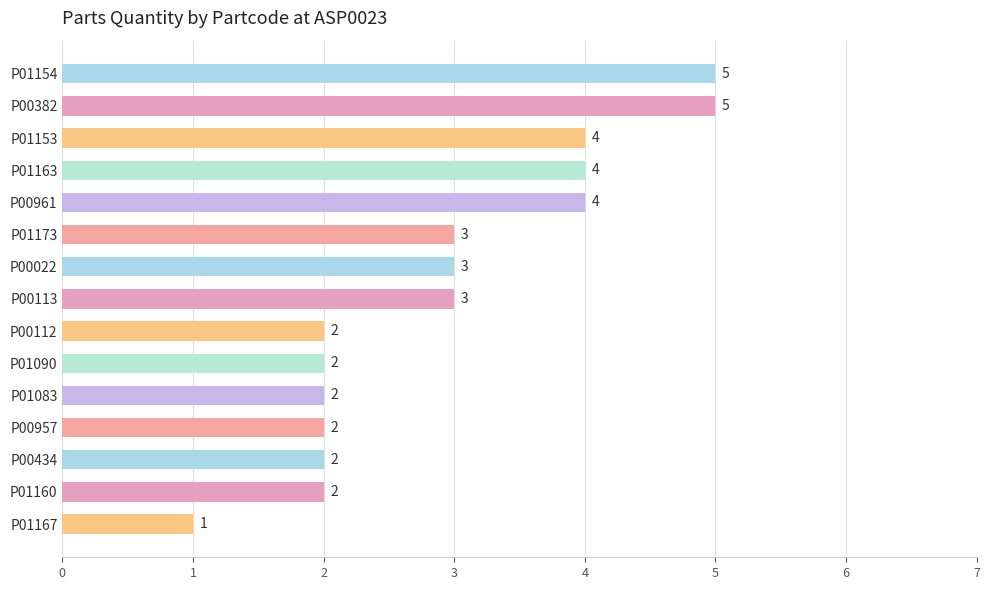

True or false: the data shows 2 at P00382.

False